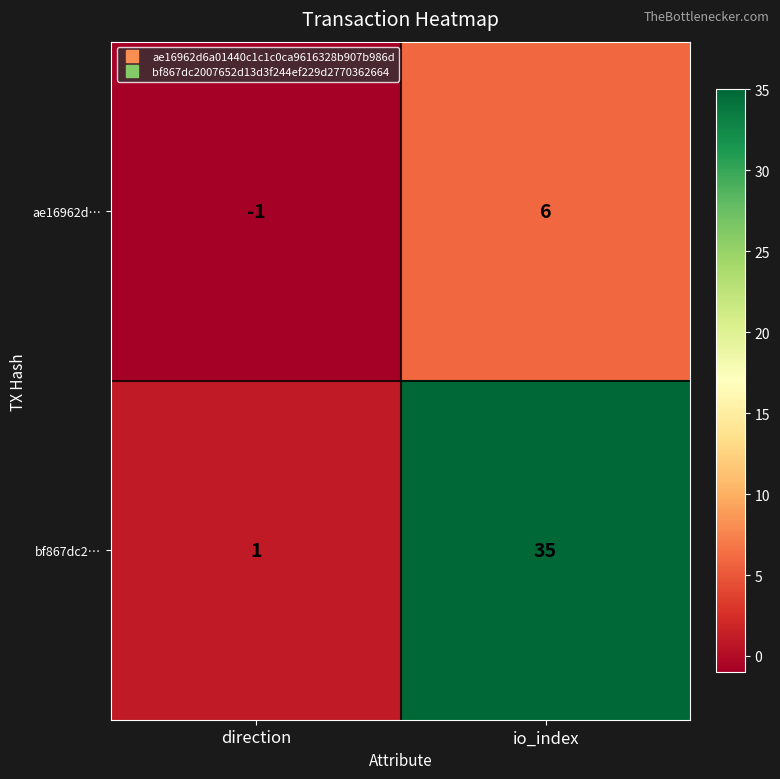

At how many categories does at least one series exceed 23?

1